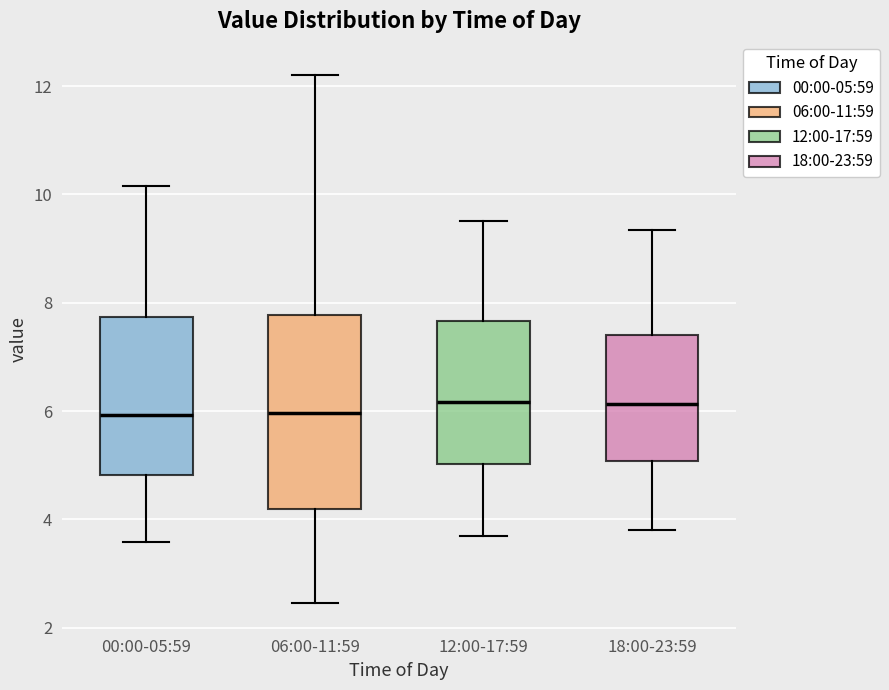

Where does the lower whisker of the box for 00:00-05:59 end on the y-axis? The values are not printed on the chart, so give them approximately, as read against the axis.

3.6